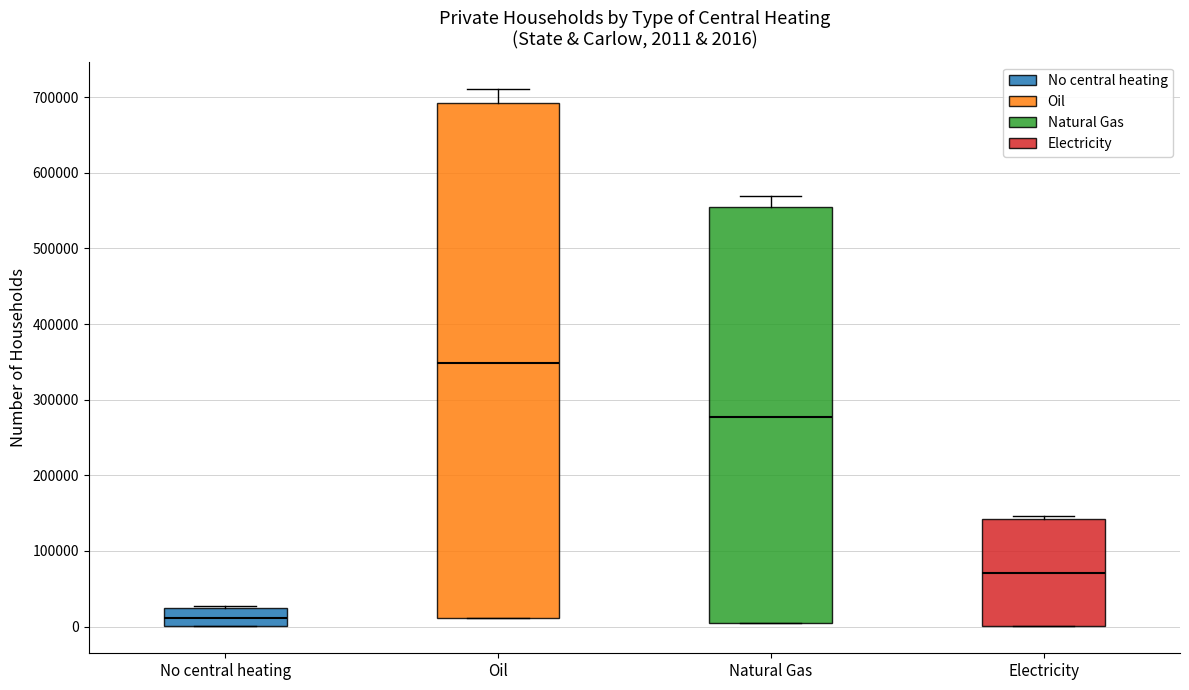

Which box's median line is the highest?

Oil